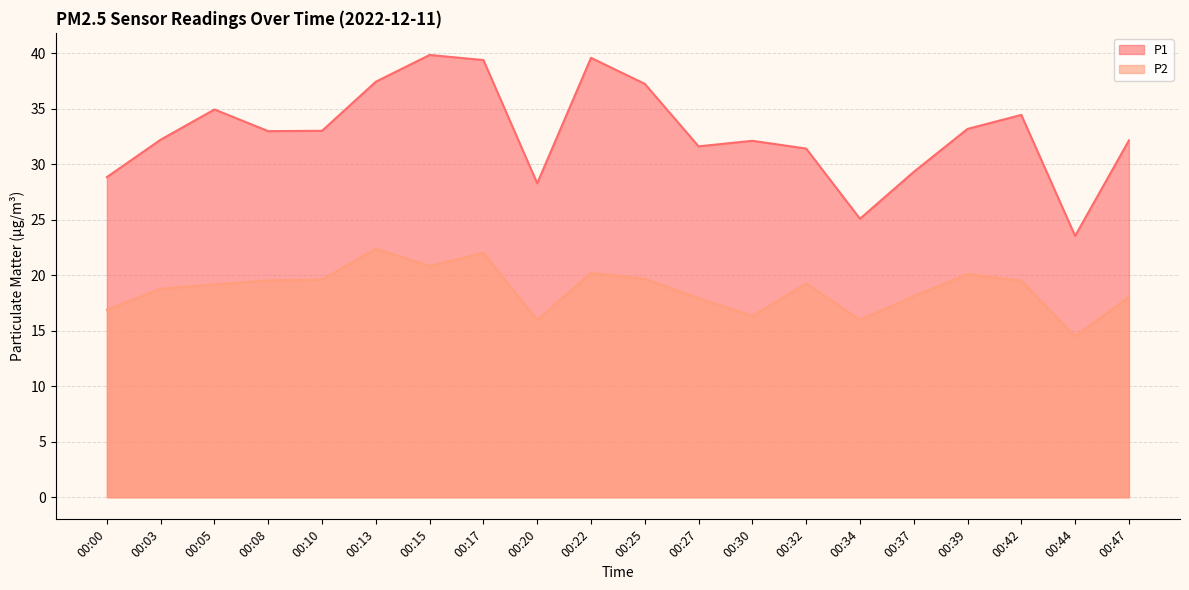

Rank the series by their average value, from highest to lowest.

P1, P2